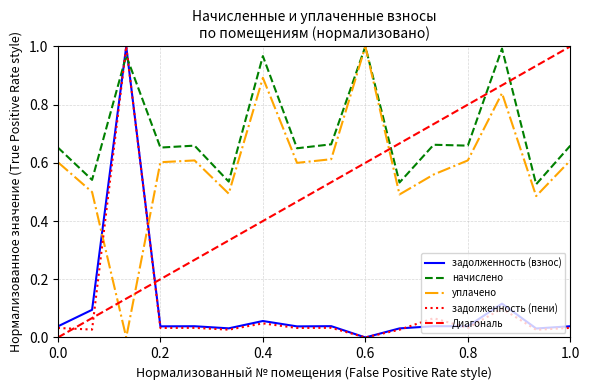

The value of уплачено at 0.4 is 0.9. True or false?

True